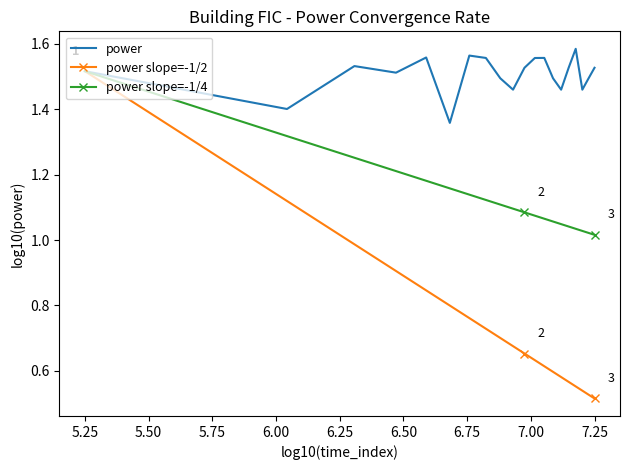

List the series in order of their overall mean, highest first.

power, power slope=-1/4, power slope=-1/2